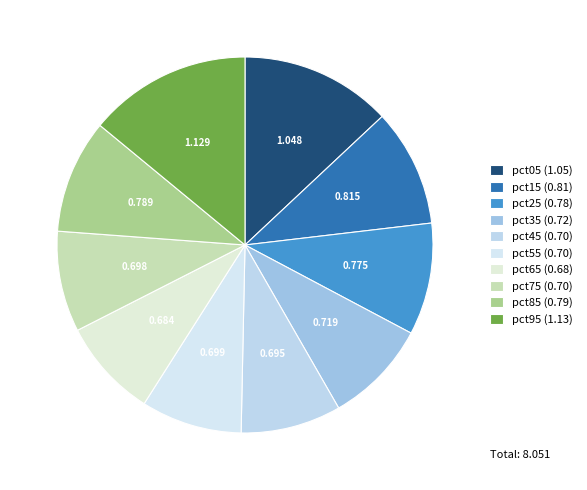

What is the largest slice in the pie chart?

pct95